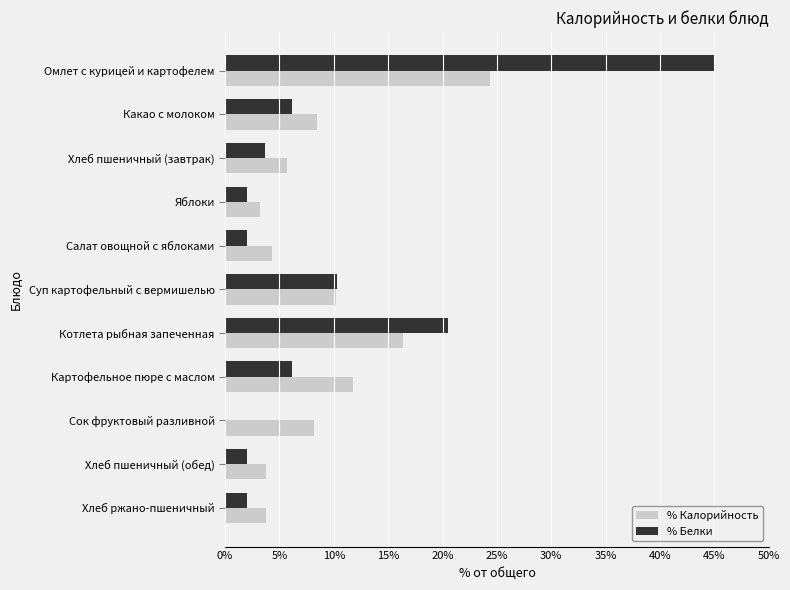

How many values in the % Белки series exceed 3?

6